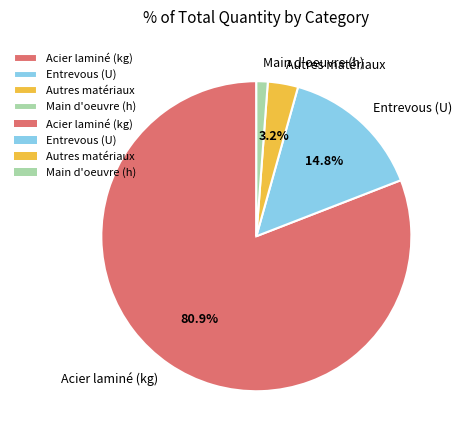

Rank the categories by value from lowest to highest.

Main d'oeuvre (h), Autres matériaux, Entrevous (U), Acier laminé (kg)